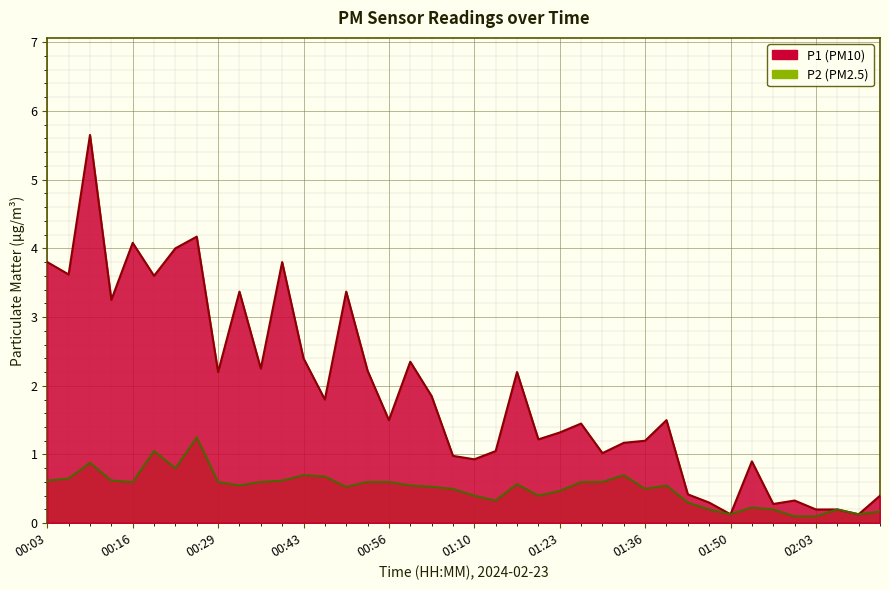

Rank the series by their average value, from highest to lowest.

P1, P2